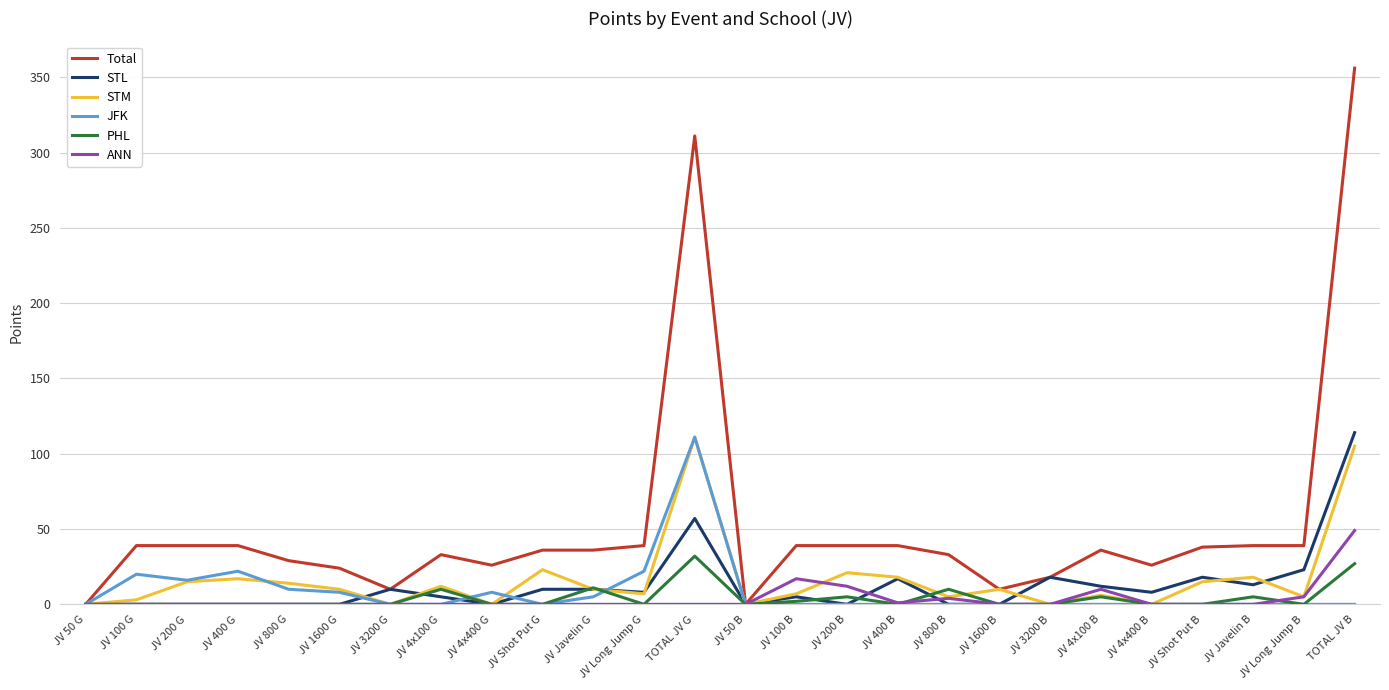

What position from the left is TOTAL JV G?

13